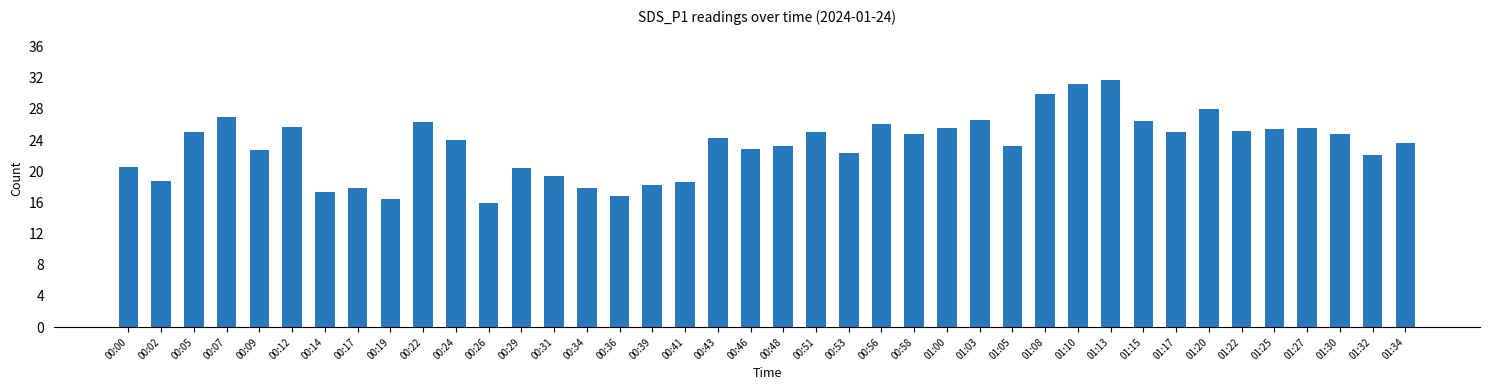

The chart shows a value of 9.2 at 00:09. True or false?

False